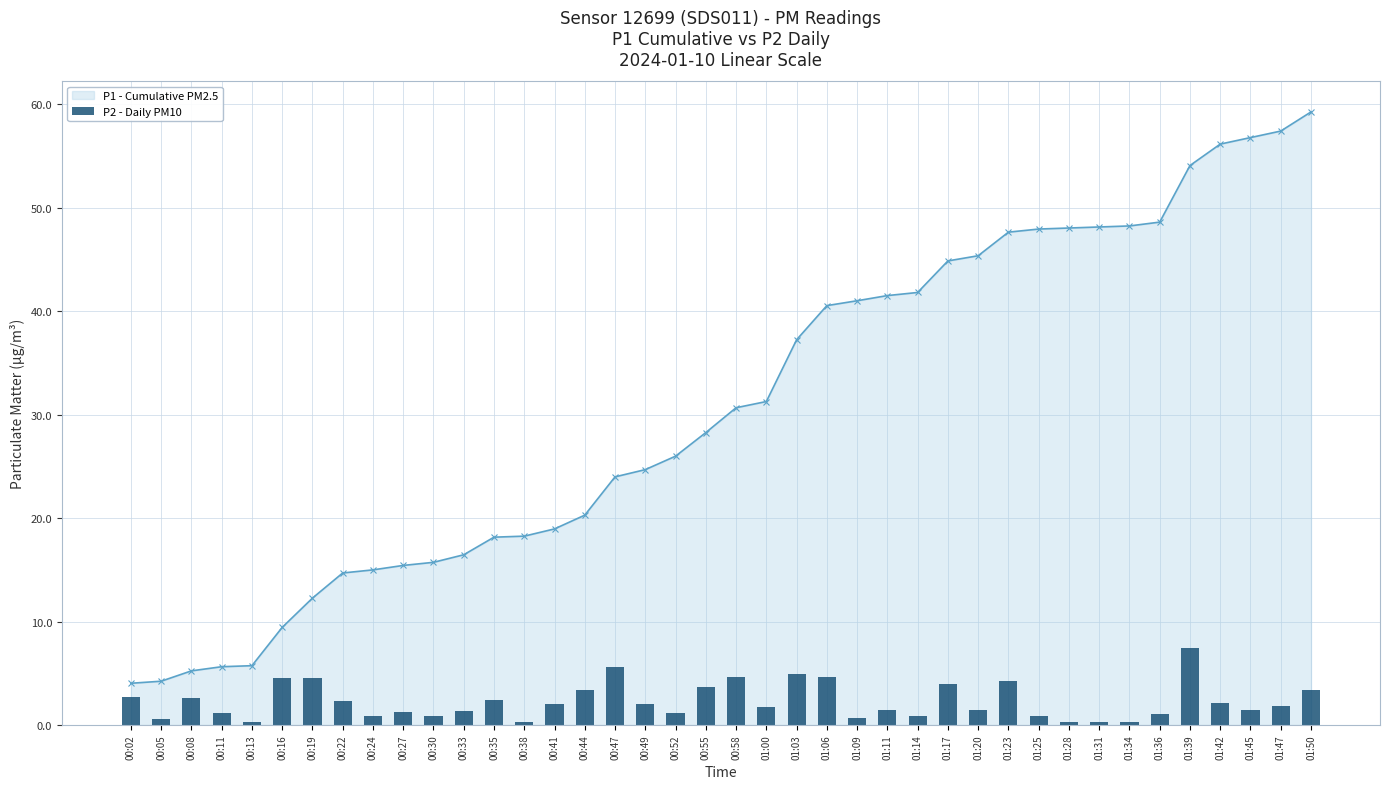

Are the bars horizontal?

No